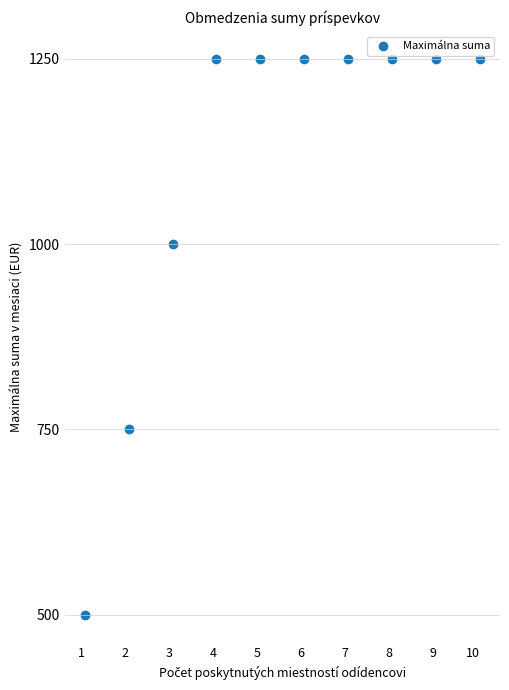

What is the average X value?

6